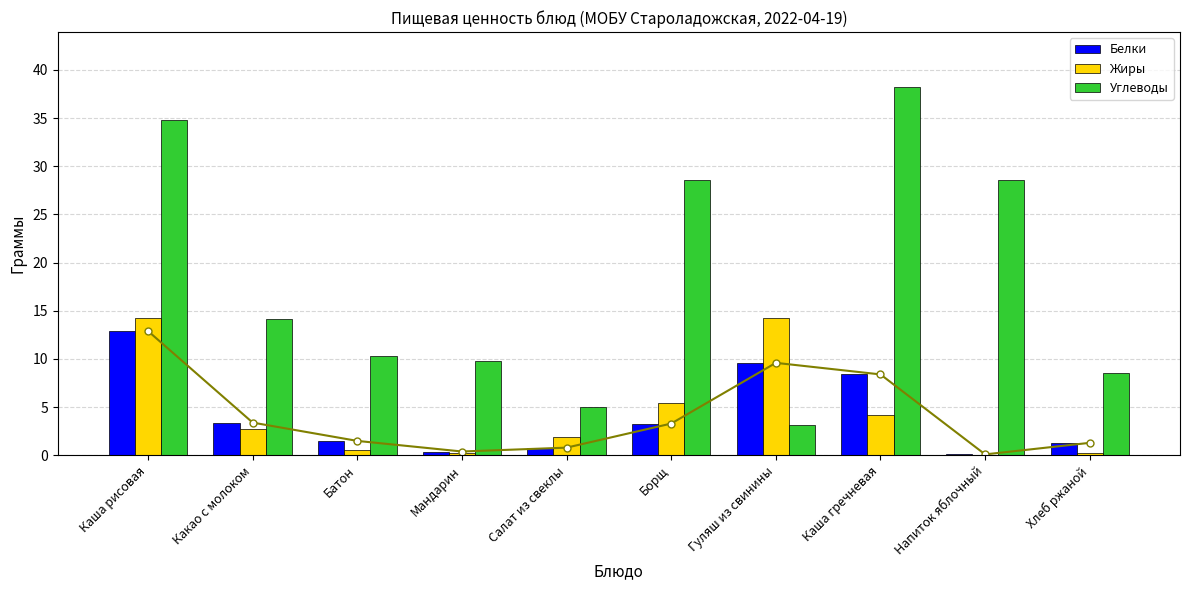

What is the label of the 3rd bar from the left?

Батон